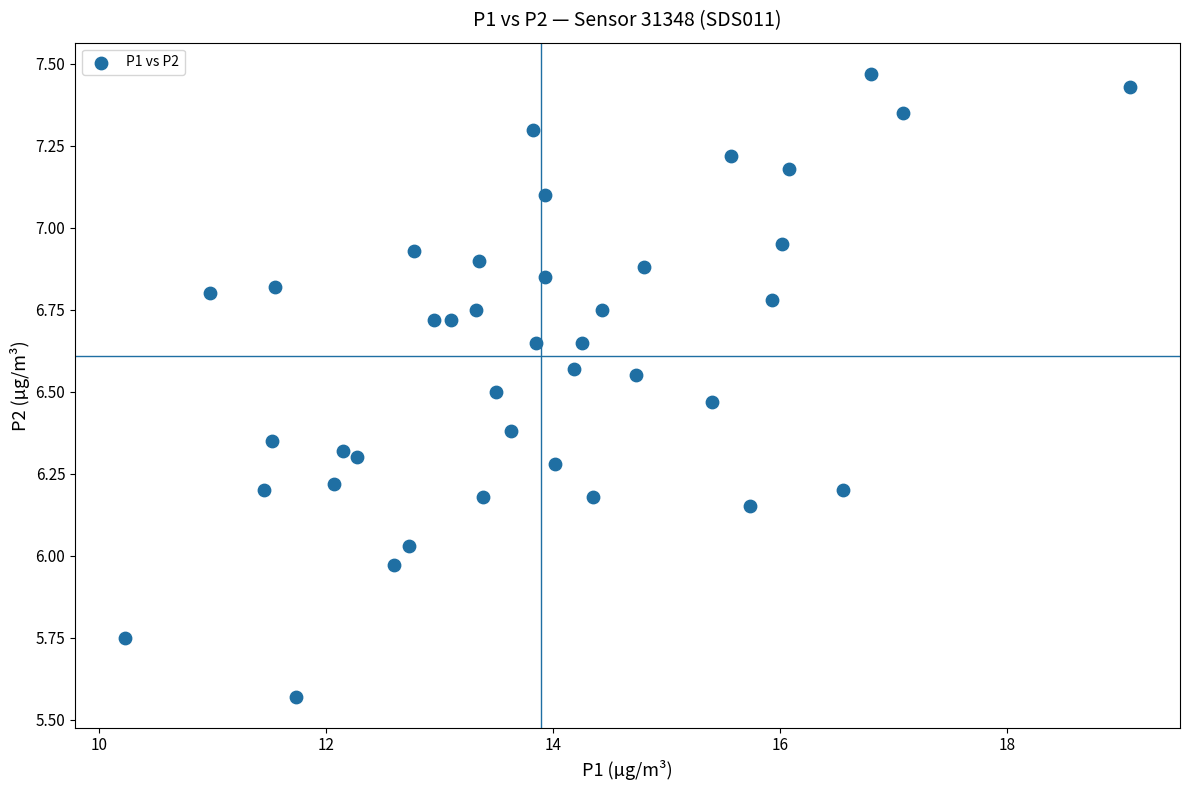

What is the range of Y values (max minus min)?

1.9